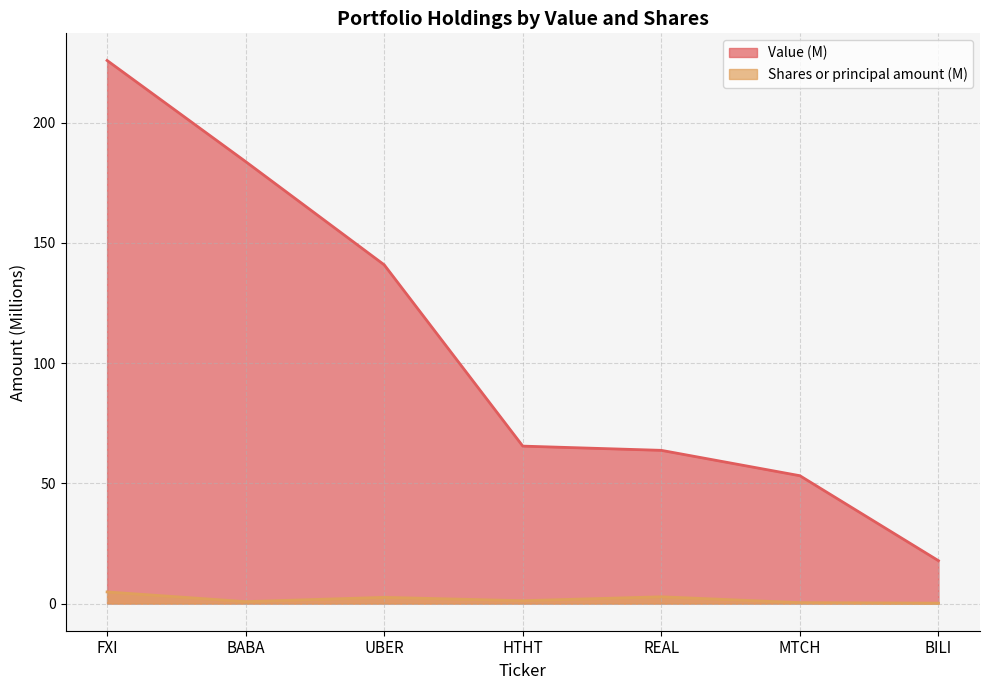

Which series has the largest total across all categories?

Value (M)